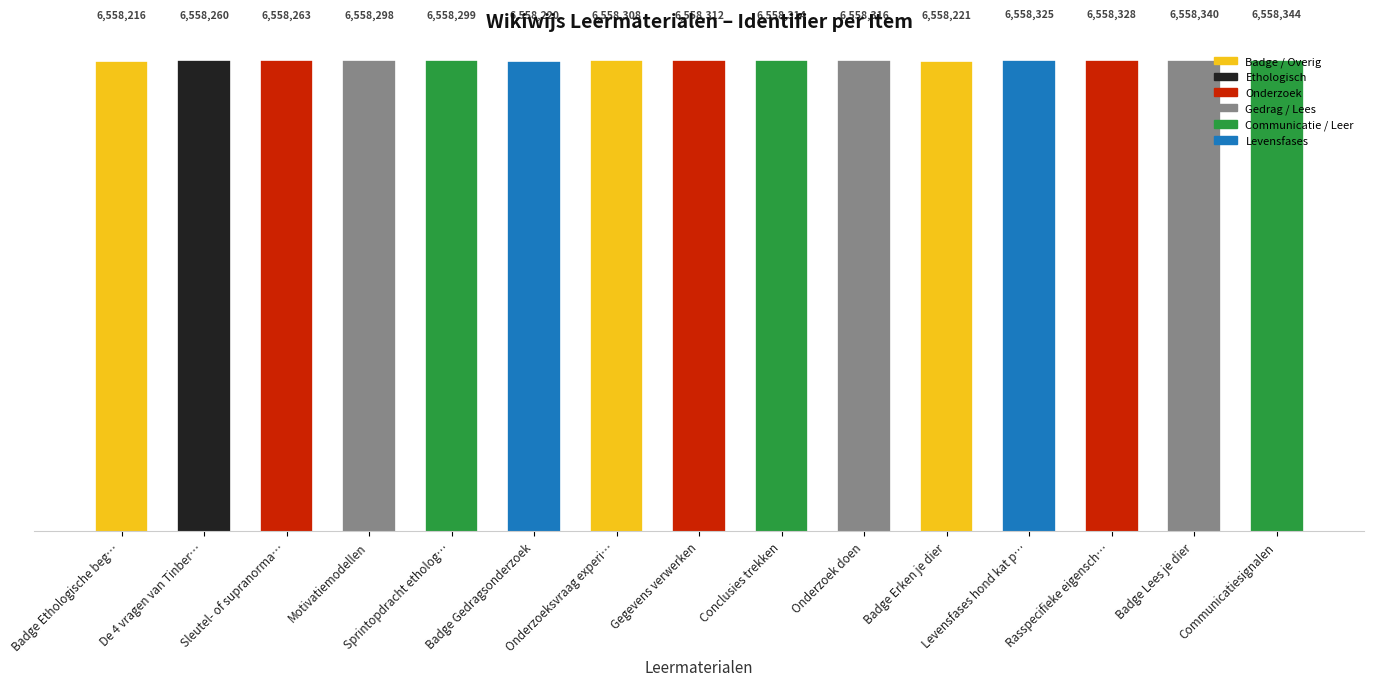

Rank the categories by value from highest to lowest.

Communicatiesignalen, Badge Lees je dier, Rasspecifieke eigensch…, Levensfases hond kat p…, Onderzoek doen, Conclusies trekken, Gegevens verwerken, Onderzoeksvraag experi…, Sprintopdracht etholog…, Motivatiemodellen, Sleutel- of supranorma…, De 4 vragen van Tinber…, Badge Erken je dier, Badge Gedragsonderzoek, Badge Ethologische beg…